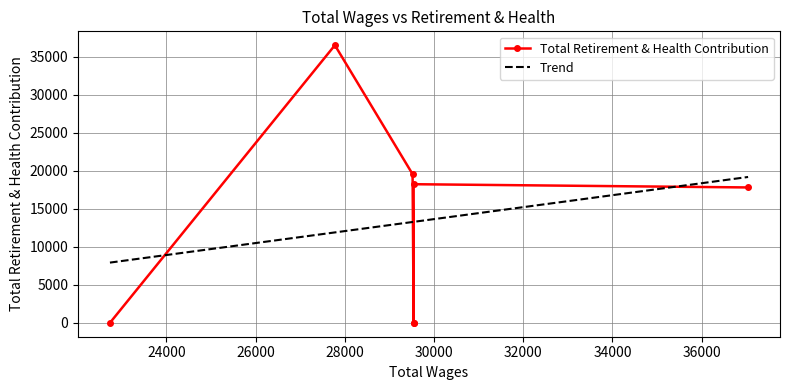

Count the number of data series in this chart.

2